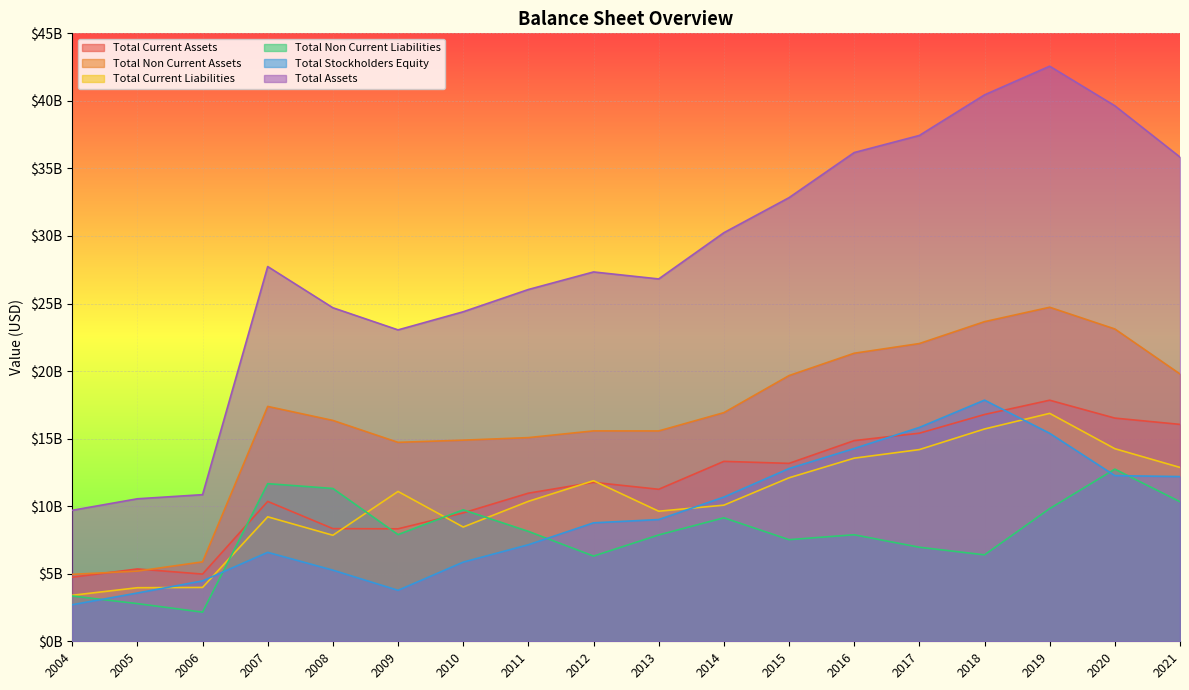

True or false: Total Stockholders Equity and Total Non Current Assets cross at least once.

False